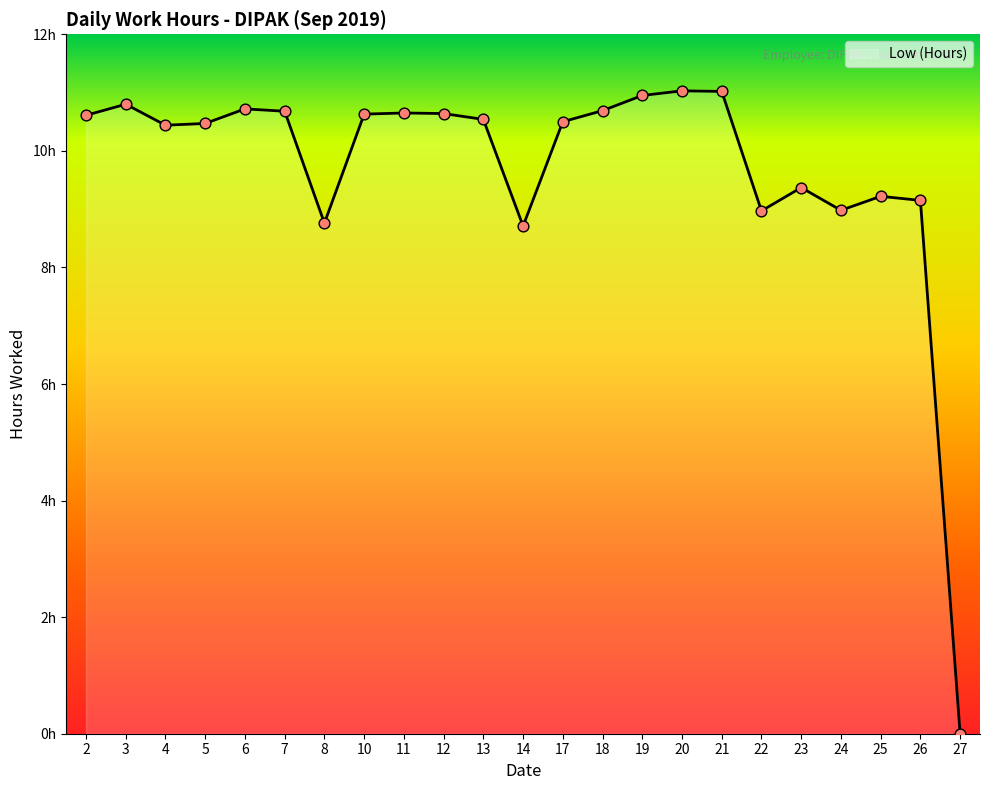

What is the change in value from 3 to 5?

-0.3